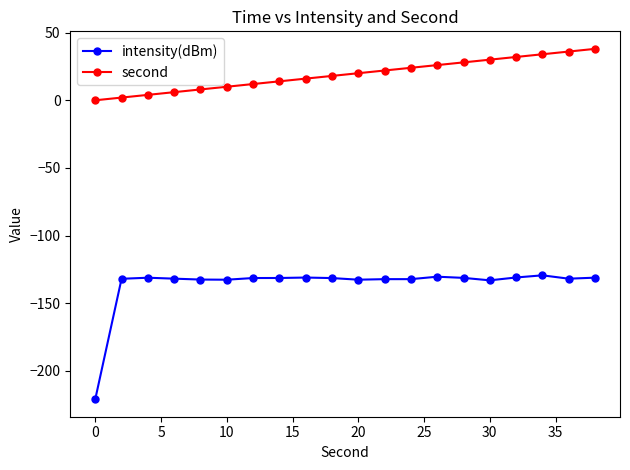

True or false: intensity(dBm) has more than 1 points higher than both neighbors.

True